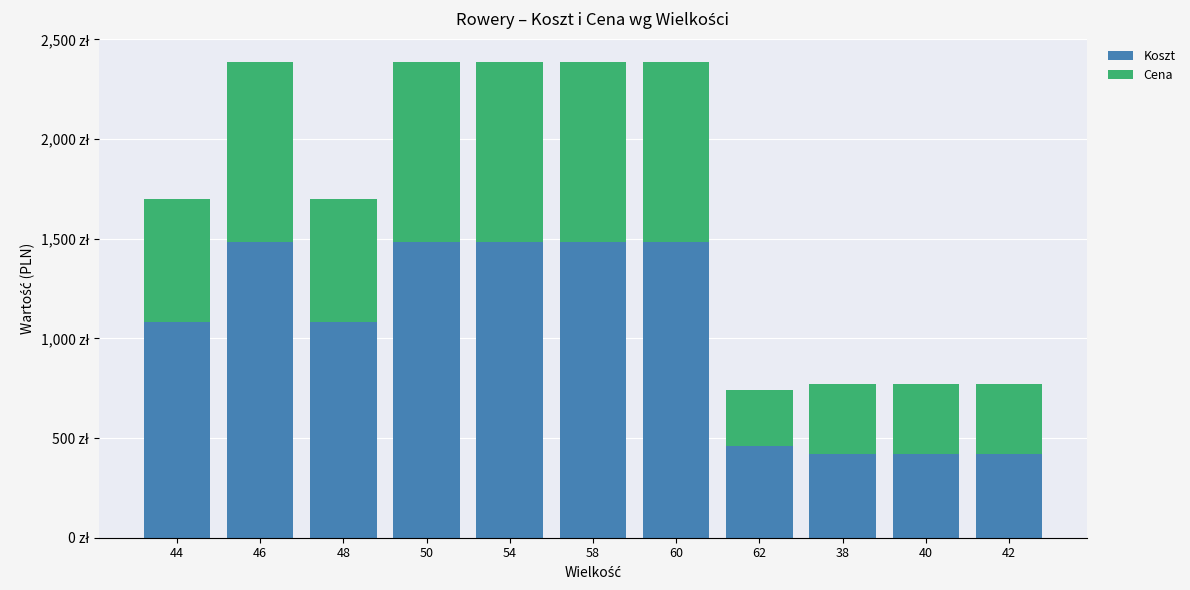

What are all the series names shown in the legend?

Koszt, Cena